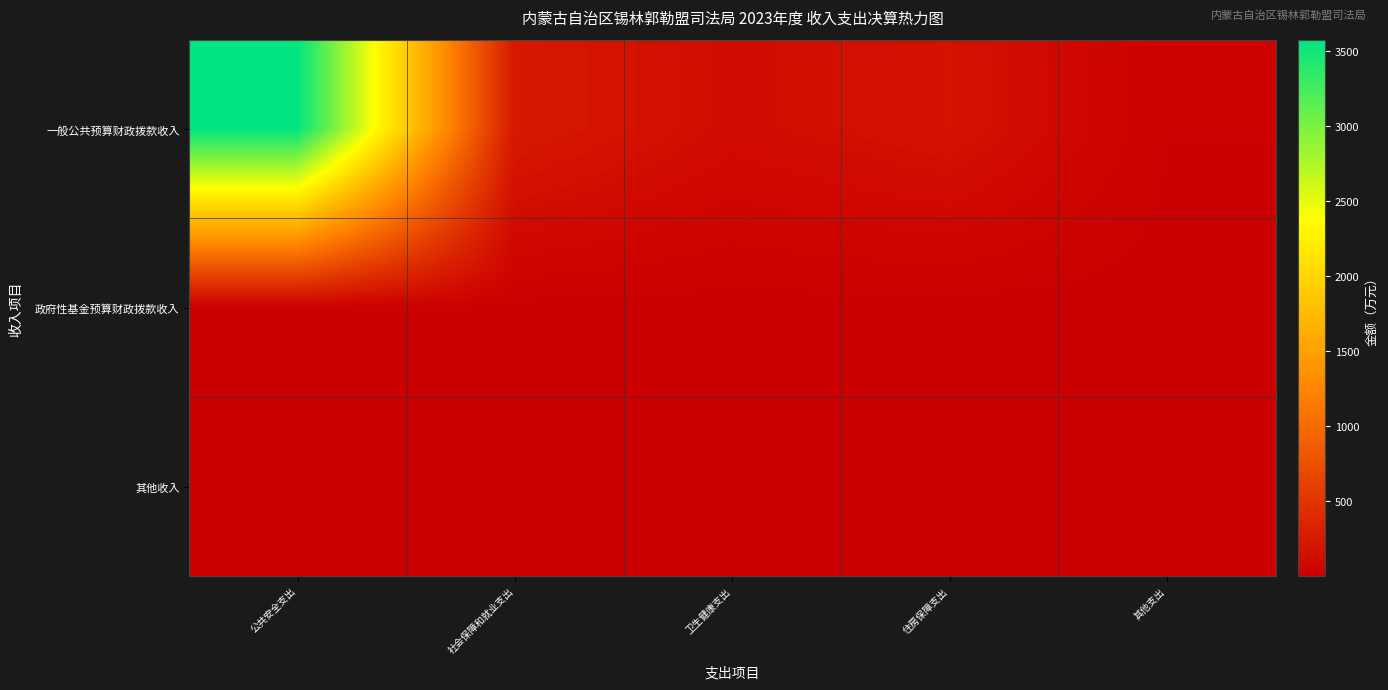

Which series has the largest range (max minus min)?

一般公共预算财政拨款收入